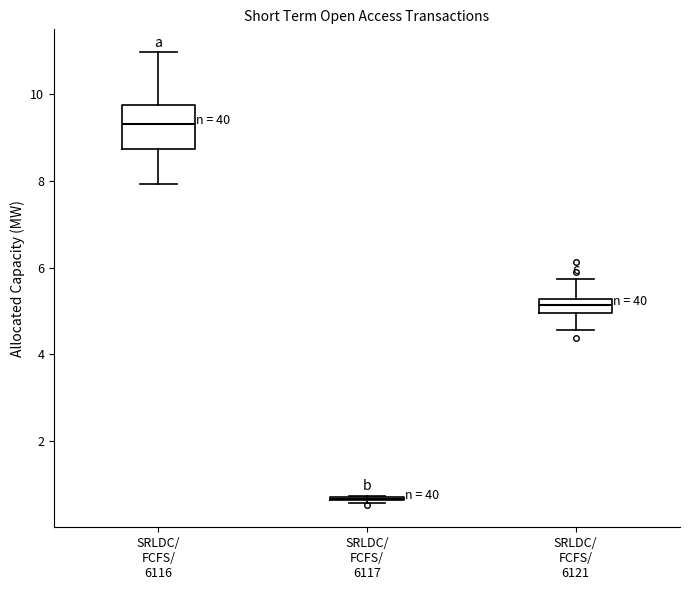

Reading left to right, read every box against the y-axis: the position of its median line, the range the box covers, and the ends of its whiskers. The values are not printed on the chart, so give them approximately, as read against the axis.

SRLDC/ FCFS/ 6116: median 9.4, box 8.8 to 9.8, whiskers 8.0 to 11.0
SRLDC/ FCFS/ 6117: box collapsed to a line at 0.6, whiskers 0.6 to 0.8
SRLDC/ FCFS/ 6121: median 5.2 (inside the box), box 5.0 to 5.2, whiskers 4.6 to 5.8